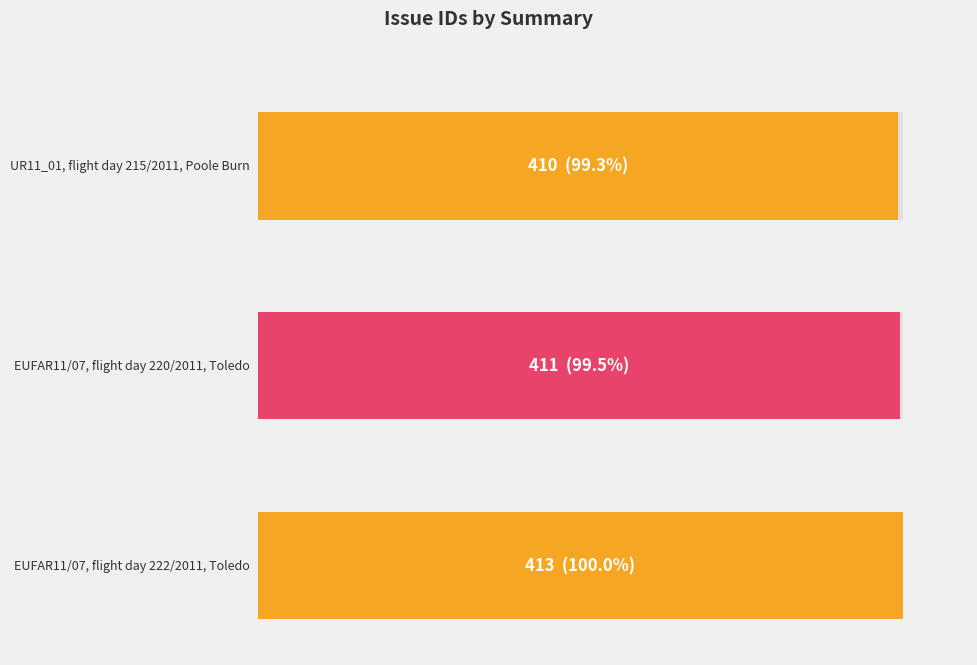

Which has a higher value, EUFAR11/07, flight day 222/2011, Toledo or UR11_01, flight day 215/2011, Poole Burn?

EUFAR11/07, flight day 222/2011, Toledo